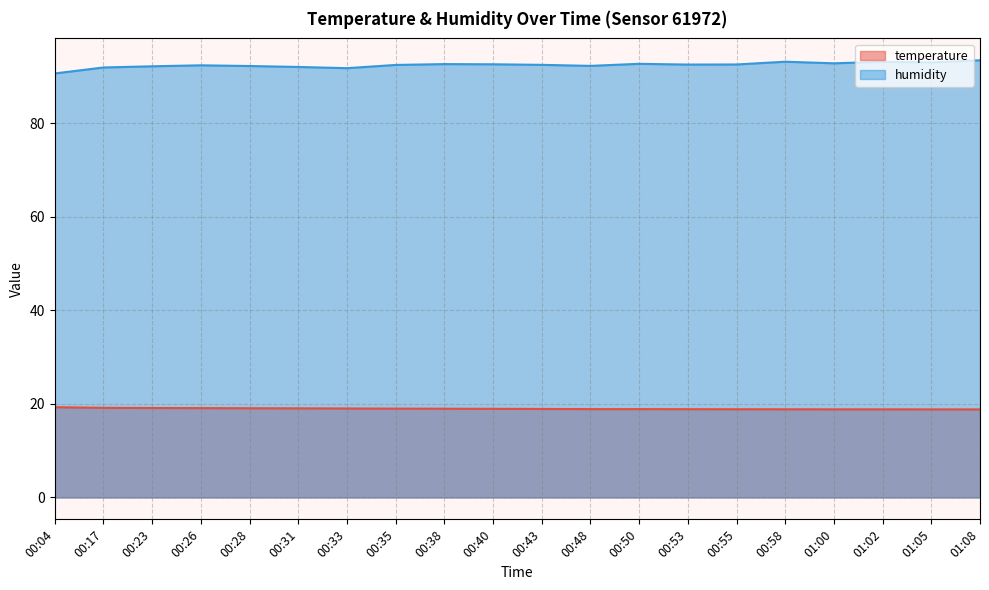

True or false: humidity has a value of 147.2 at 00:43.

False